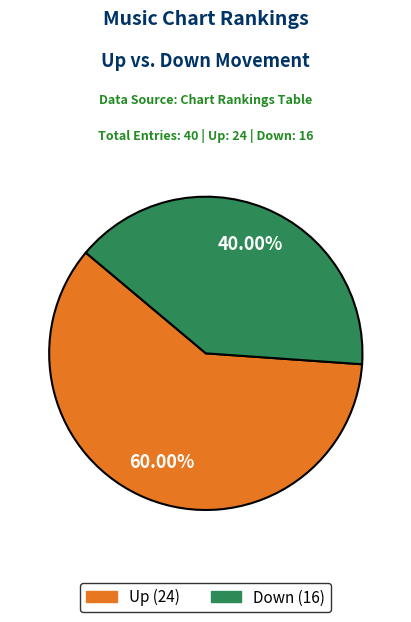

Is there any slice that represents more than half of the pie?

Yes